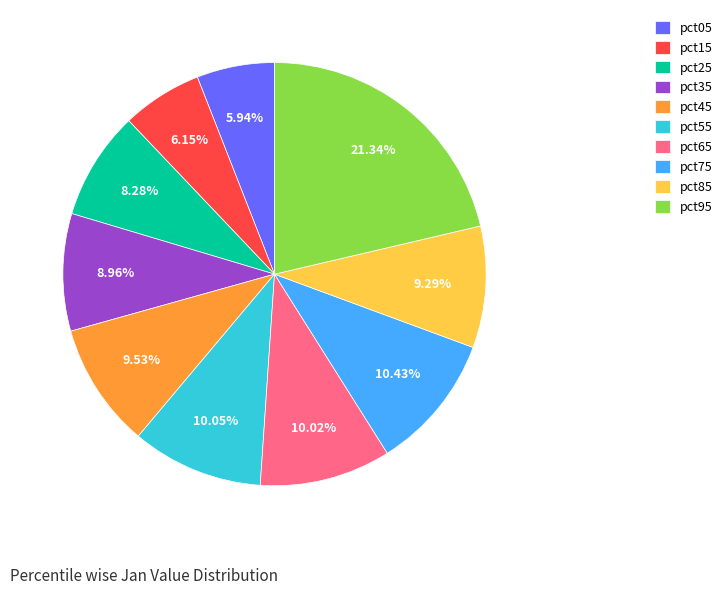

To the nearest percent, what is the combined percentage of pct35 and pct65?

19%